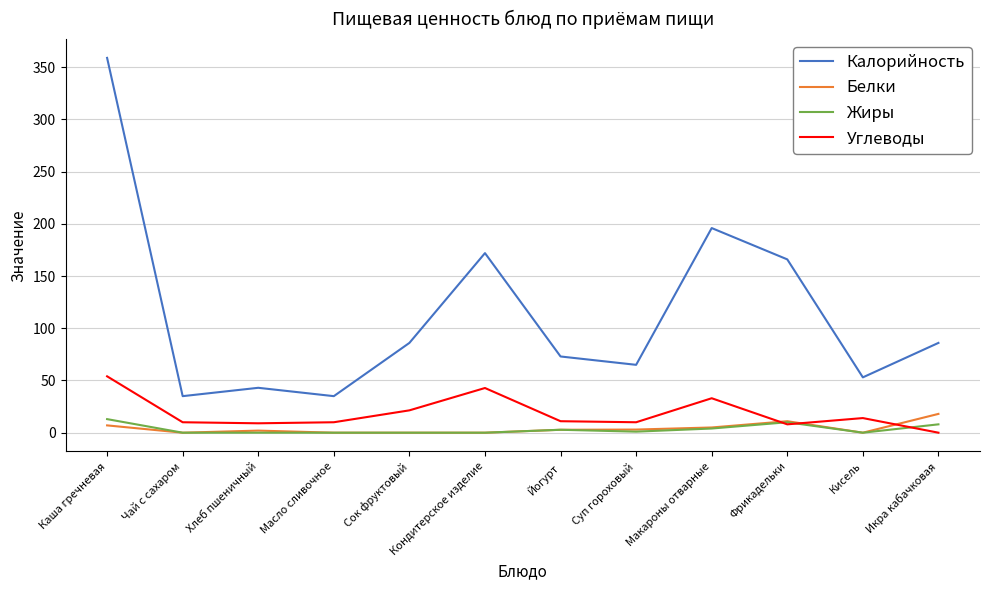

The value of Углеводы at Кондитерское изделие is 42.8. True or false?

True